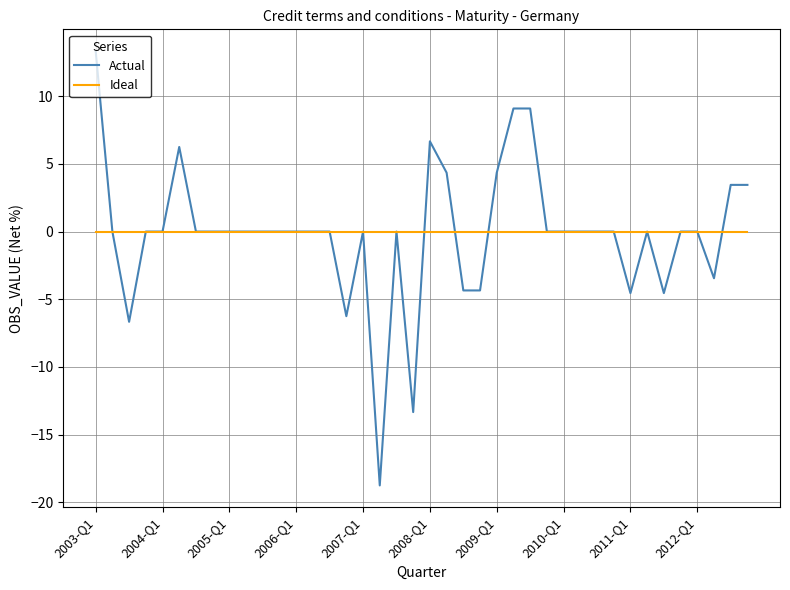

Which series has the largest range (max minus min)?

Actual